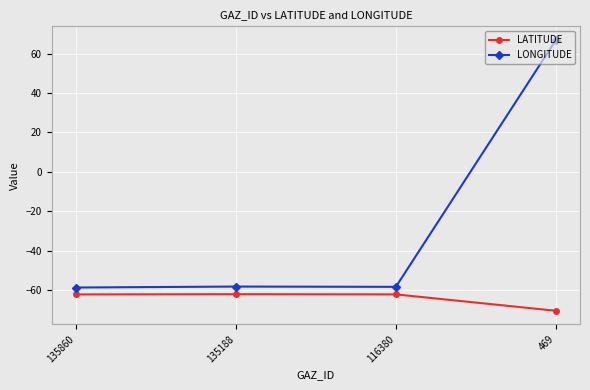

True or false: LATITUDE and LONGITUDE cross at least once.

False